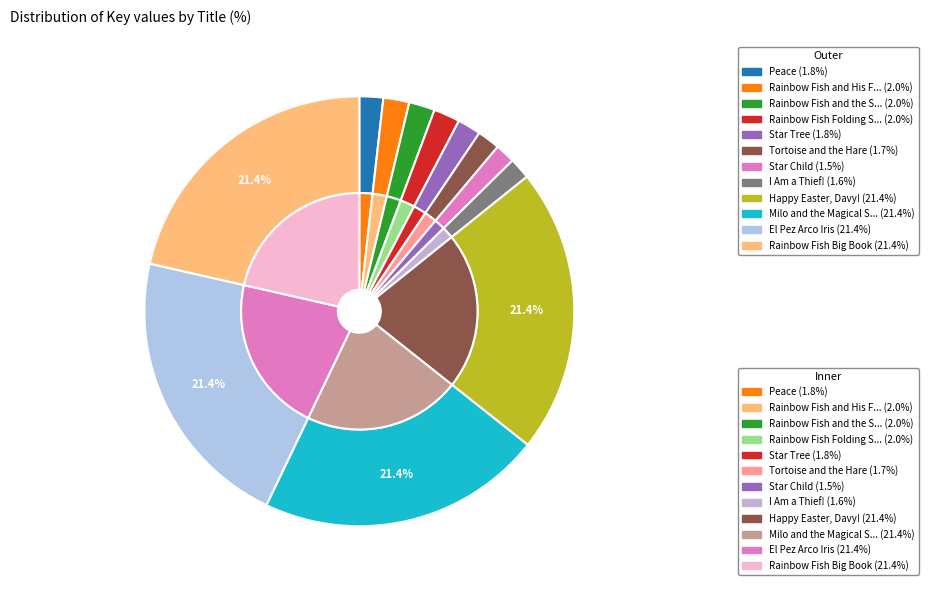

To the nearest percent, what is the combined percentage of Star Child and Milo and the Magical Stones?

23%